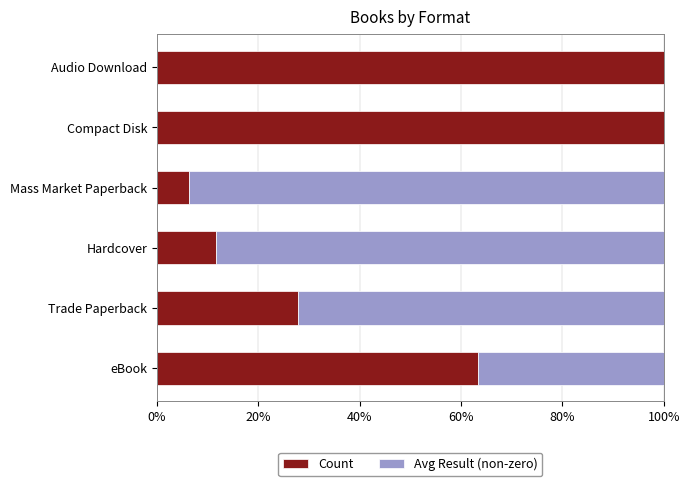

What is the total value across all series at Compact Disk?

100.0